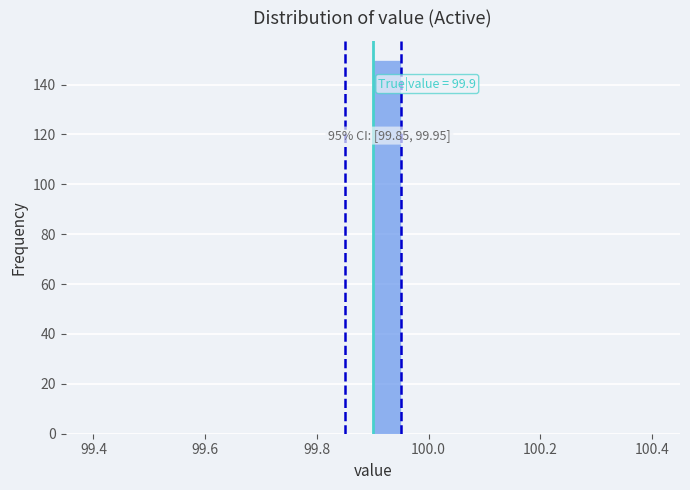

Read against the x-axis, roughly where is the centre of the tallest bar?

99.92